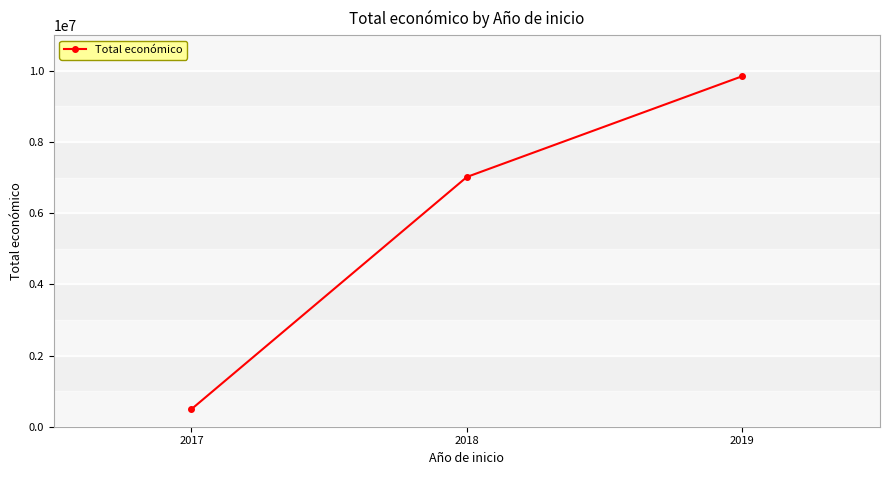

At which category does the chart reach its minimum across all series?

2017